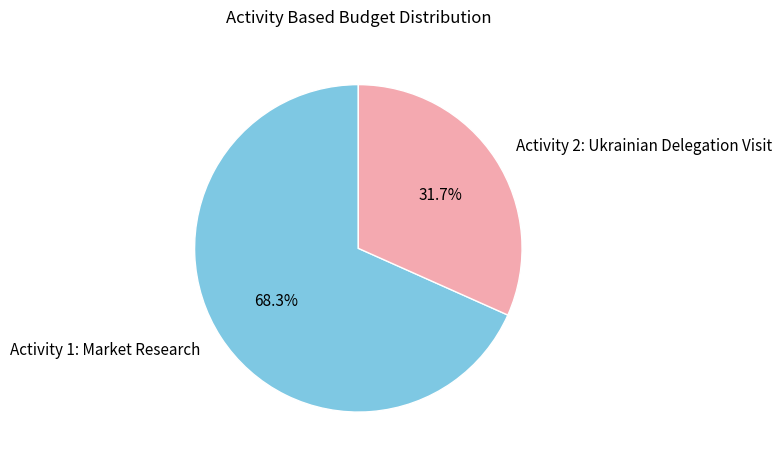

Count the number of slices in the pie.

2